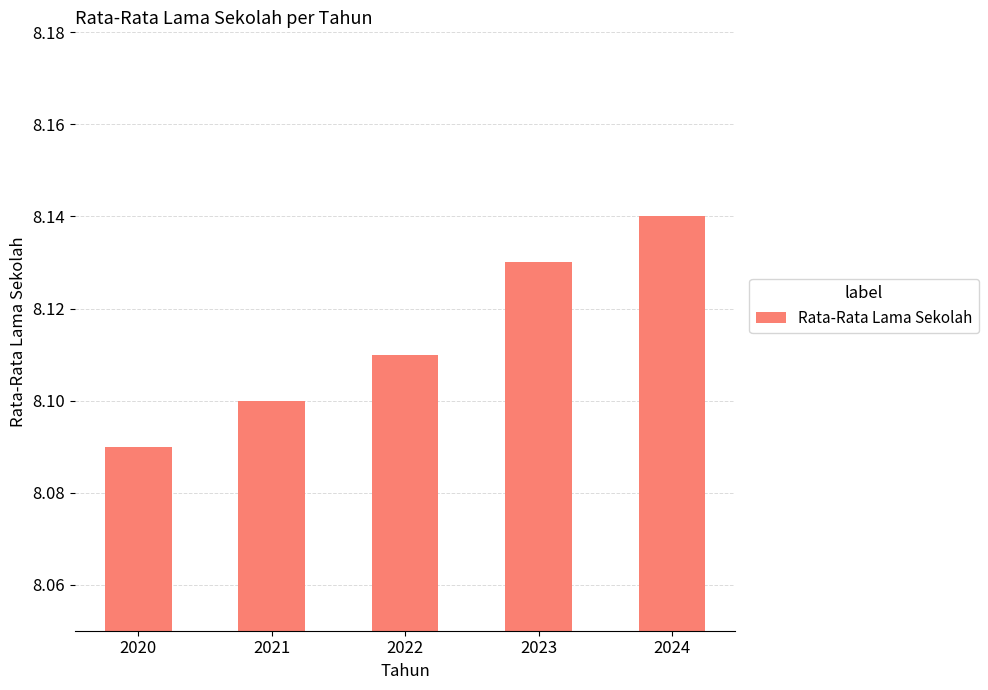

Which label corresponds to the smallest value in the chart?

2020